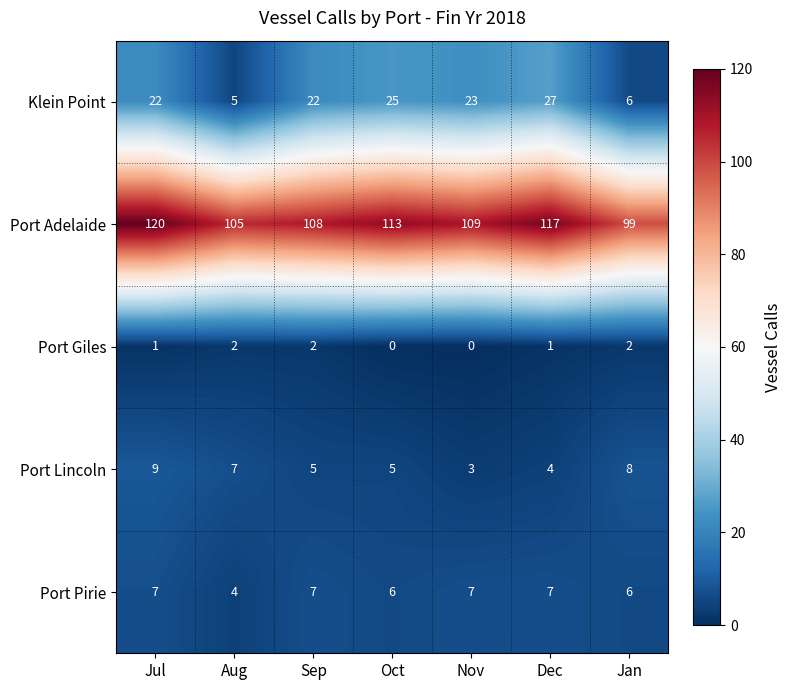

What is the minimum value for Port Adelaide?

99